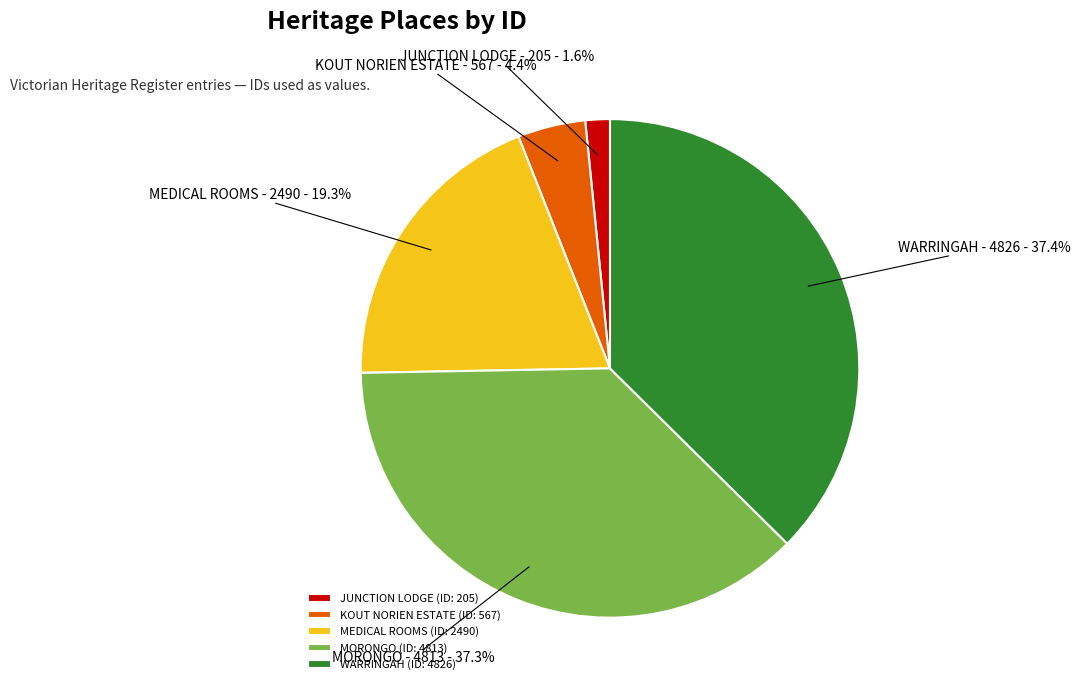

To the nearest percent, what is the combined percentage of KOUT NORIEN ESTATE and MORONGO?

42%